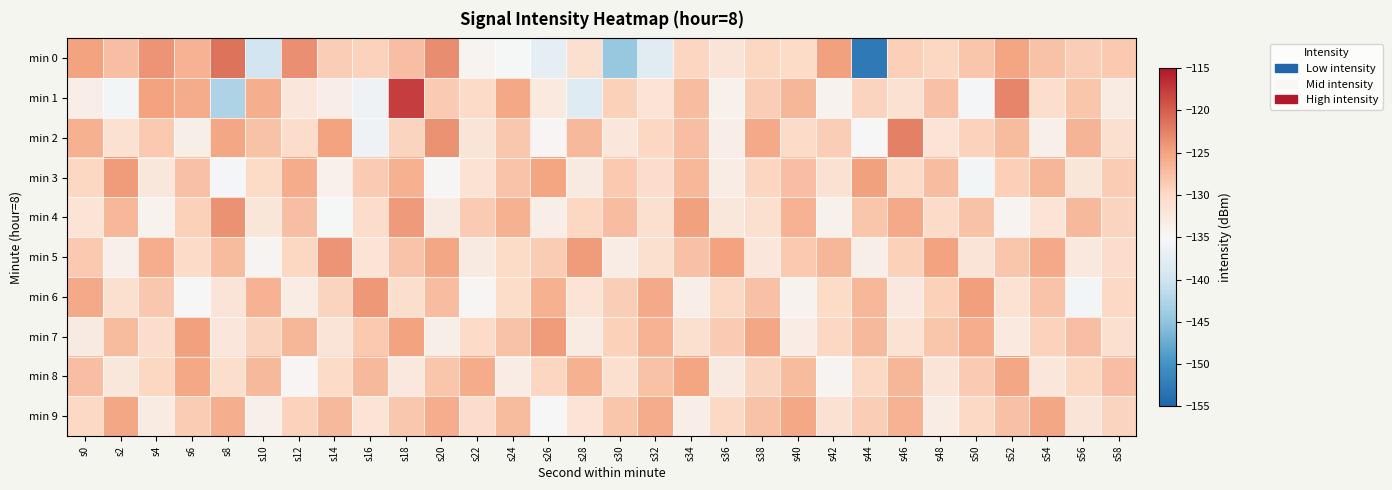

At which category does the chart reach its peak across all series?

s18